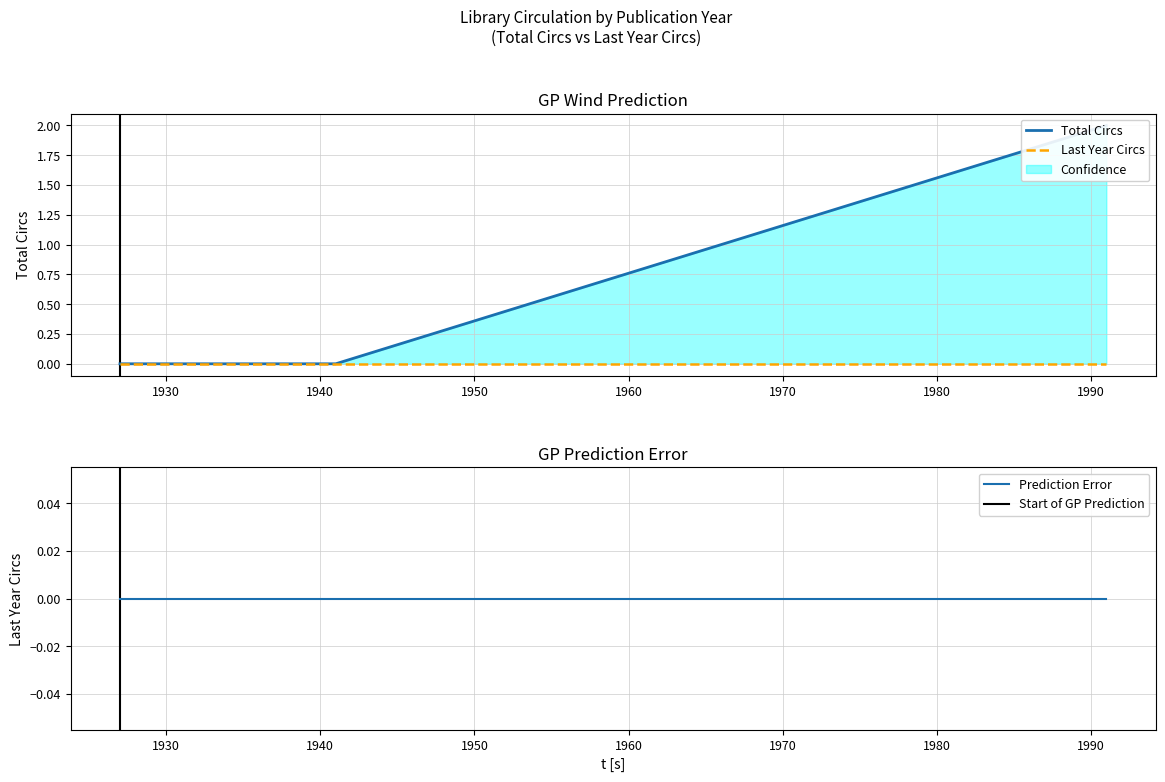

True or false: Last Year Circs and Total Circs cross at least once.

False